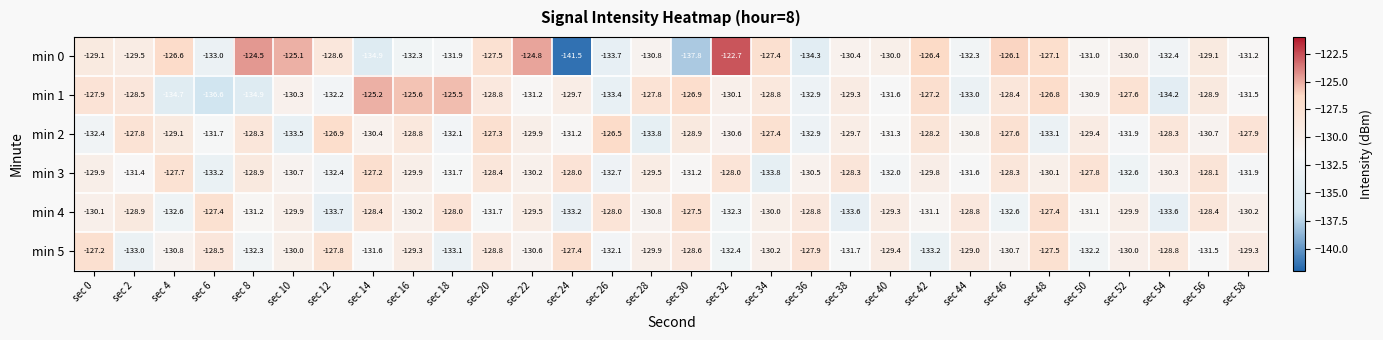

True or false: min 0 has a value of -132.3 at sec 16.

True